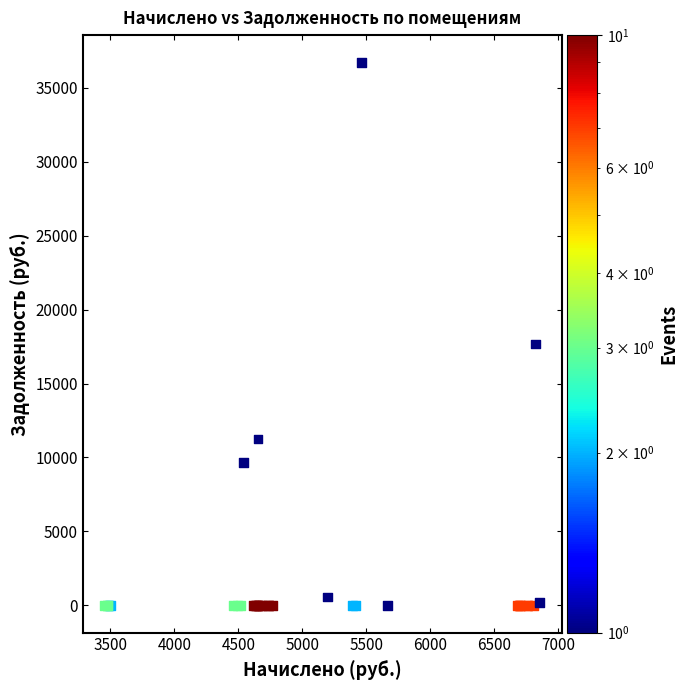

What Y value in the scatter plot is closest to 18355?

17665.3